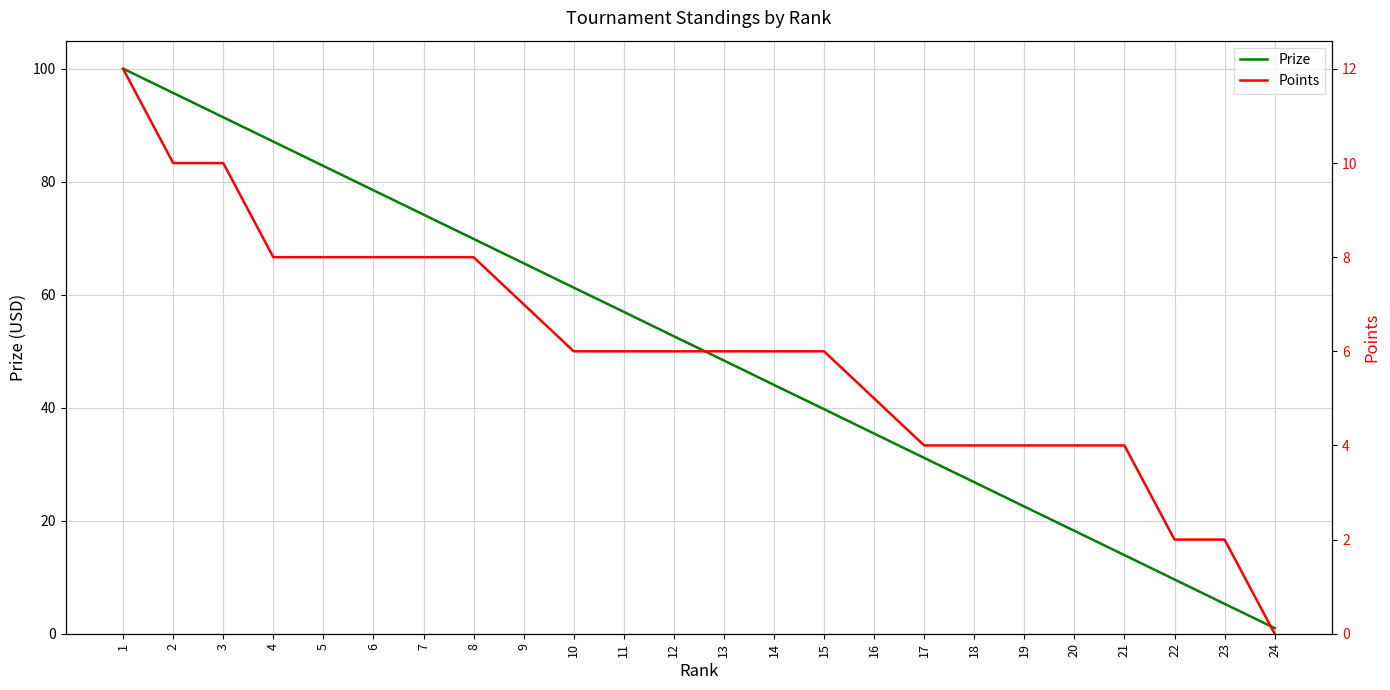

How many categories are shown in the chart?

24